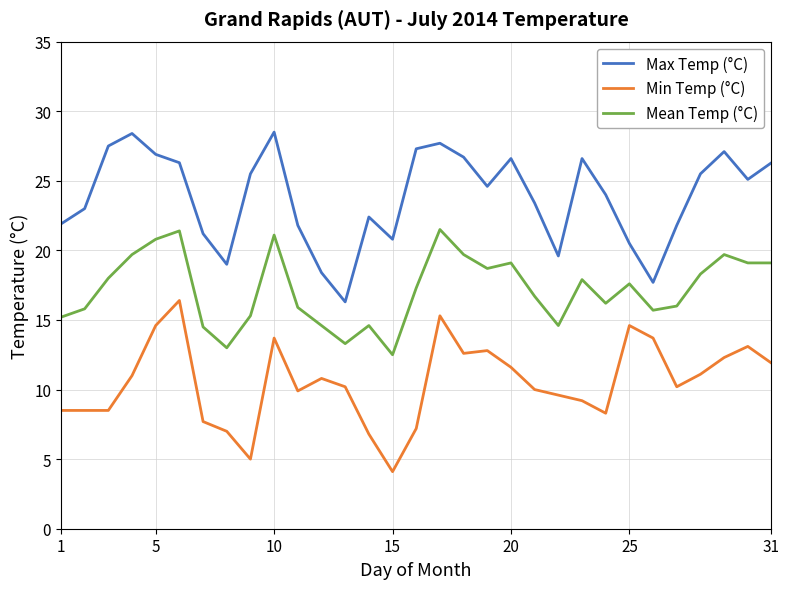

What is the smallest value displayed?

4.1